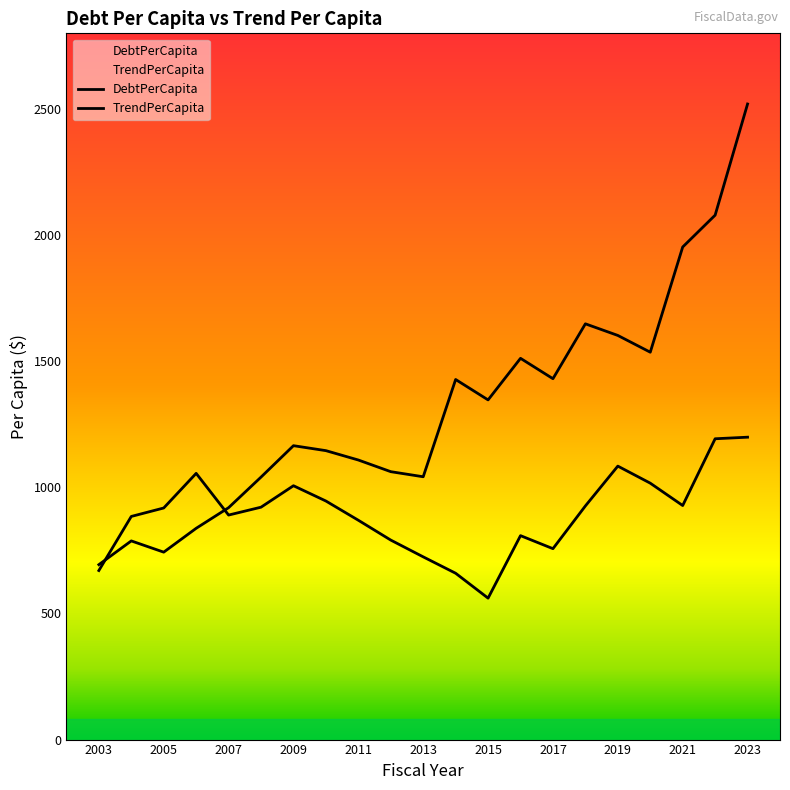

Is this an area chart (filled region under the line)?

No